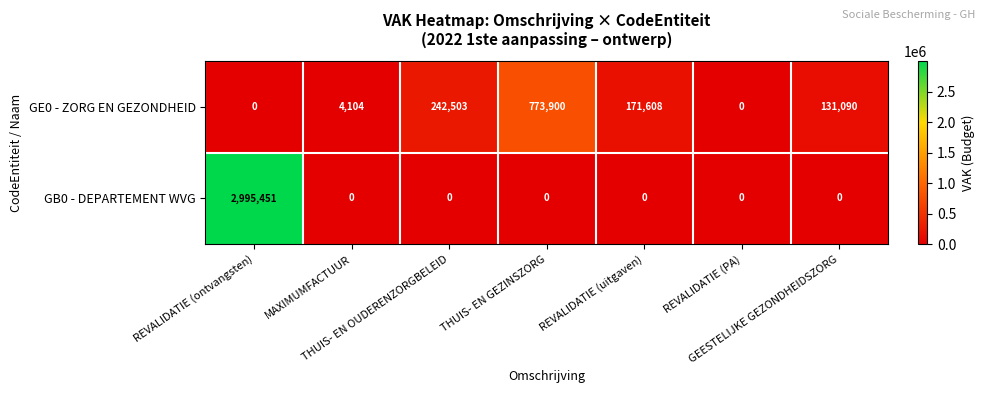

What is the maximum value shown in the chart?

2995451